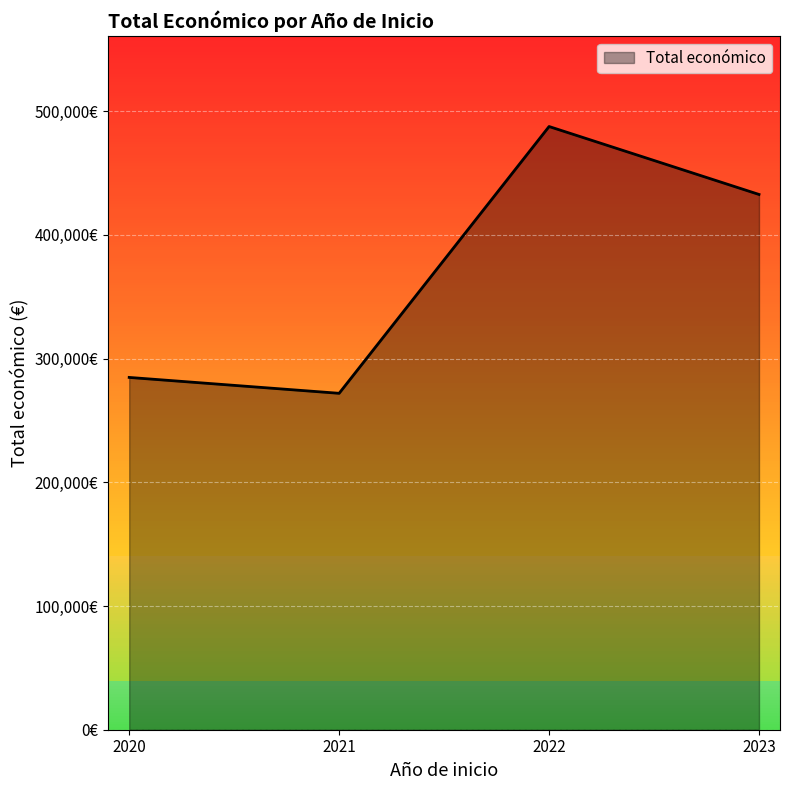

Rank the categories by value from lowest to highest.

2021, 2020, 2023, 2022